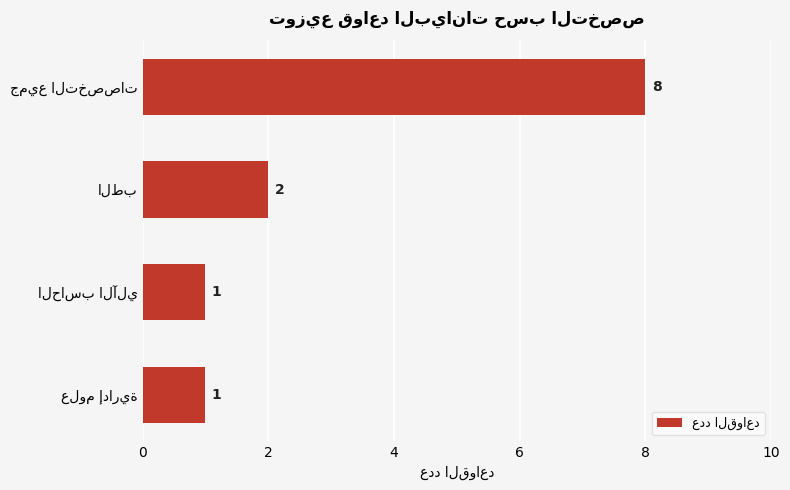

What is the average value?

3